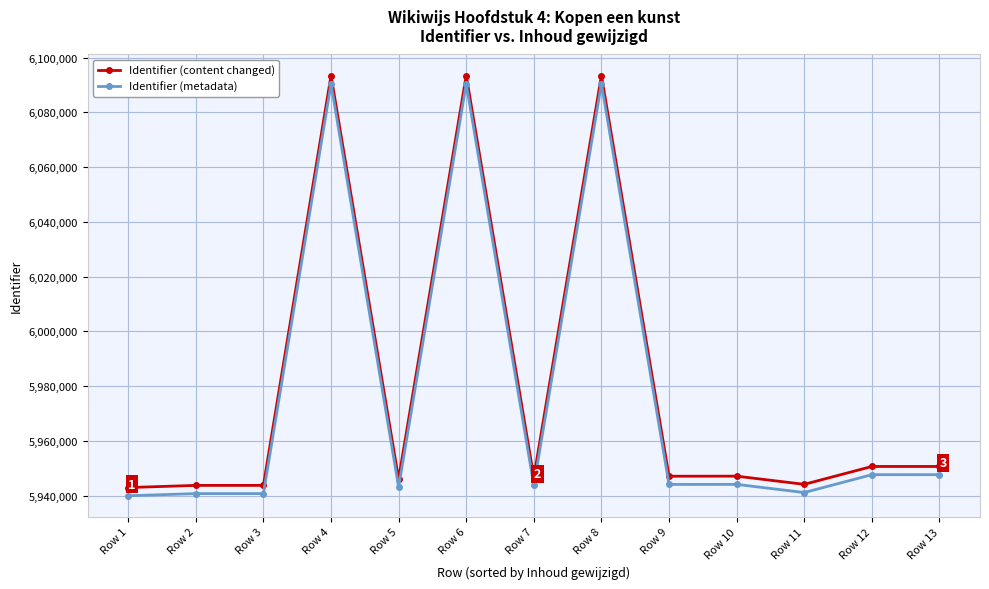

List the series in order of their peak value, highest first.

Identifier (content changed), Identifier (metadata)